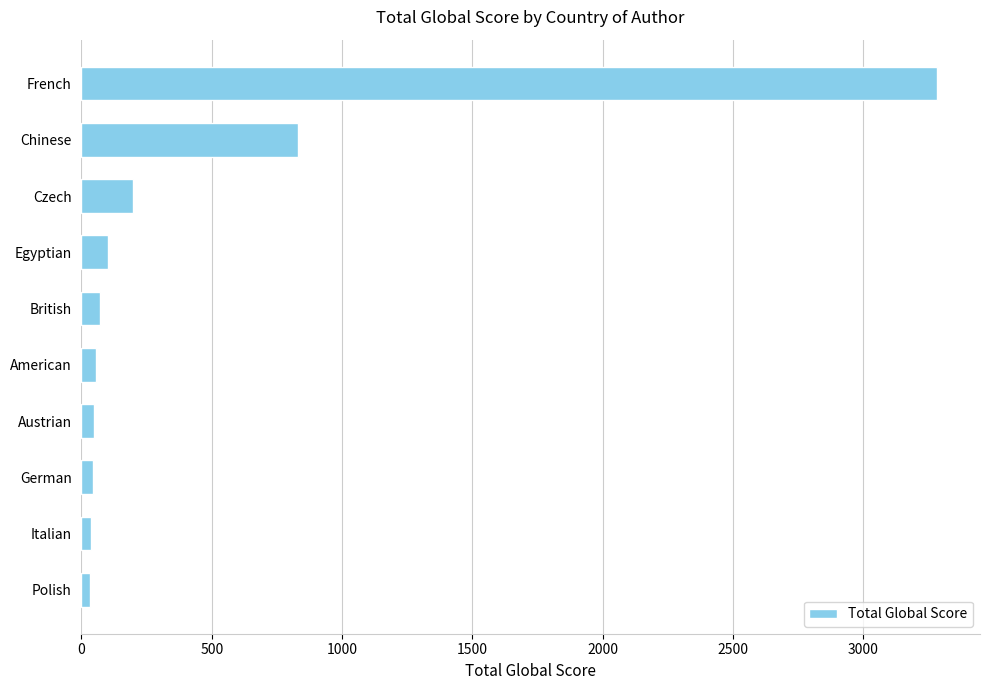

What is the difference between the maximum and second lowest values?

3245